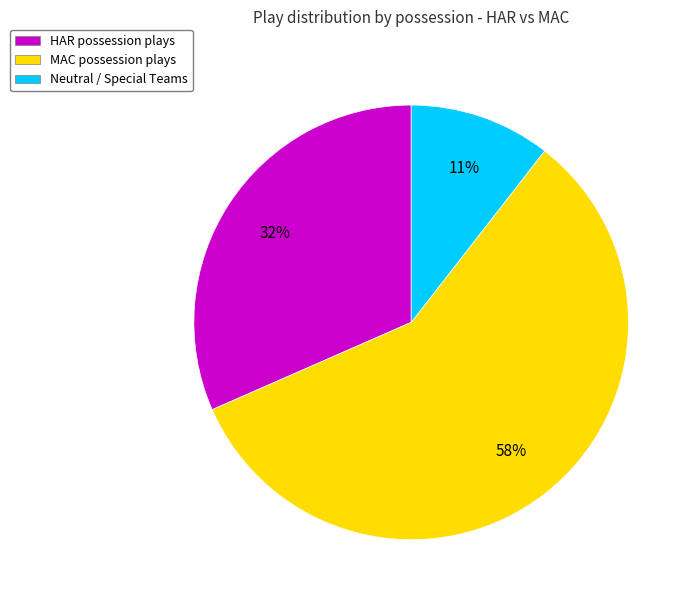

How many segments does this pie chart have?

3